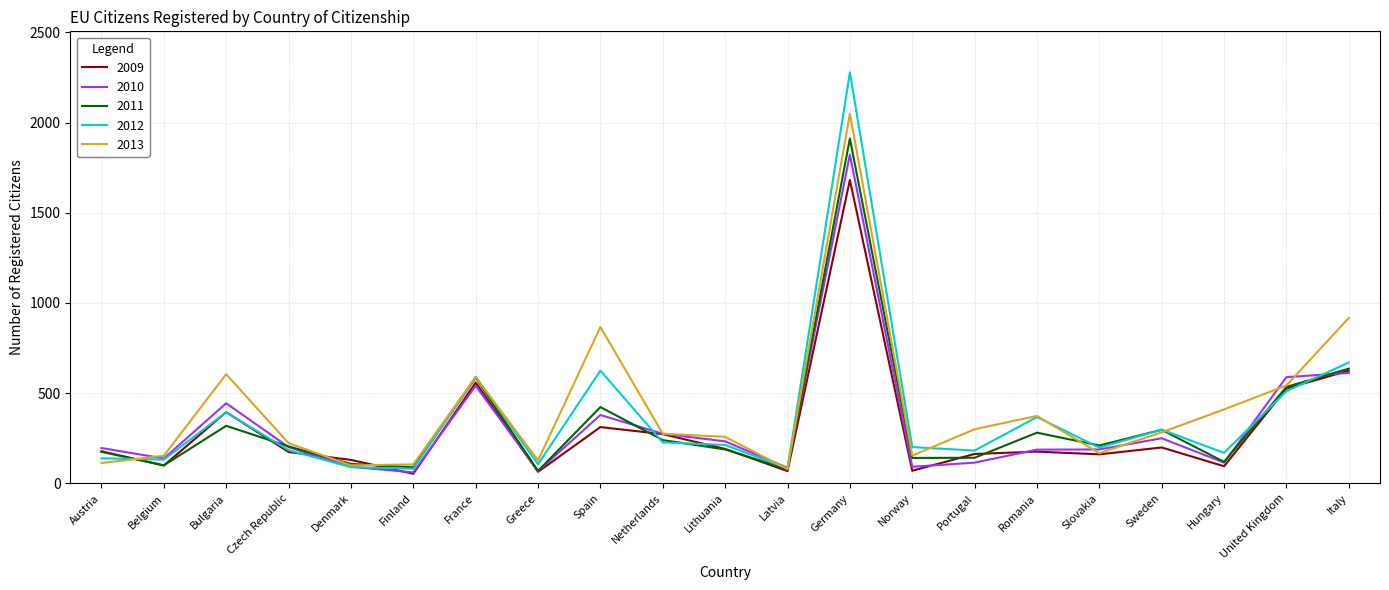

Which category has the highest value across all series?

Germany